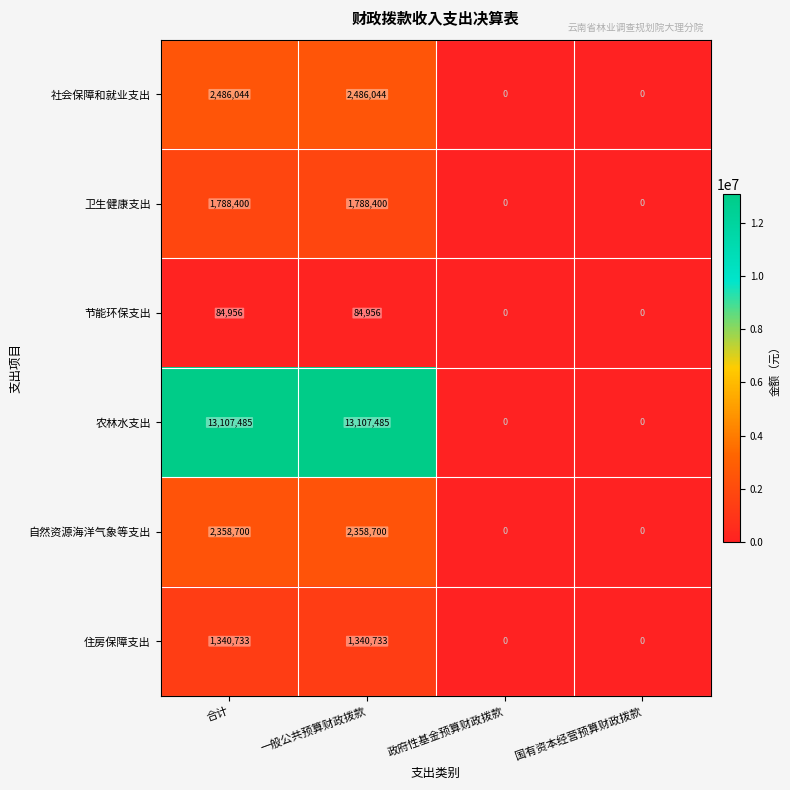

What is the total value across all series at 一般公共预算财政拨款?

21166318